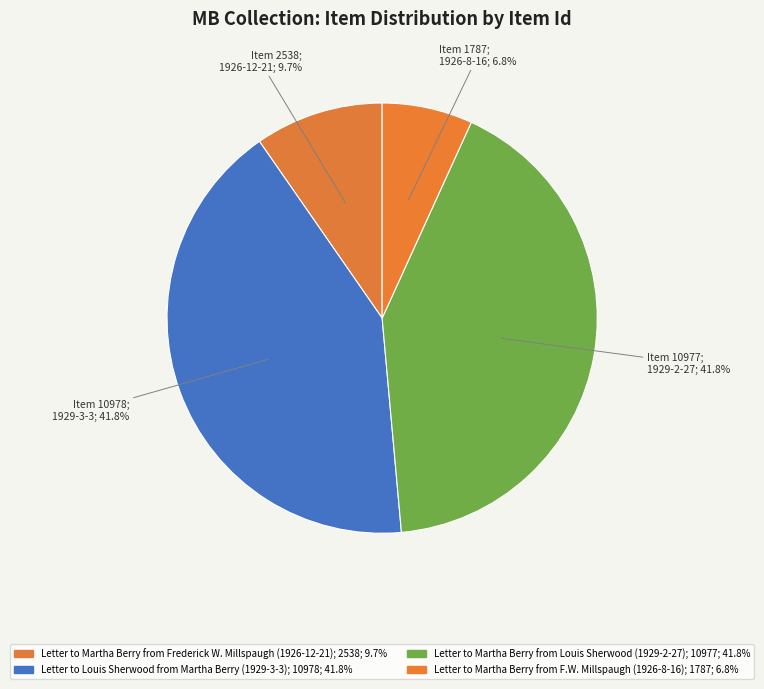

Rank the categories by value from highest to lowest.

Letter to Louis Sherwood from Martha Berry (1929-3-3), Letter to Martha Berry from Louis Sherwood (1929-2-27), Letter to Martha Berry from Frederick W. Millspaugh (1926-12-21), Letter to Martha Berry from F.W. Millspaugh (1926-8-16)